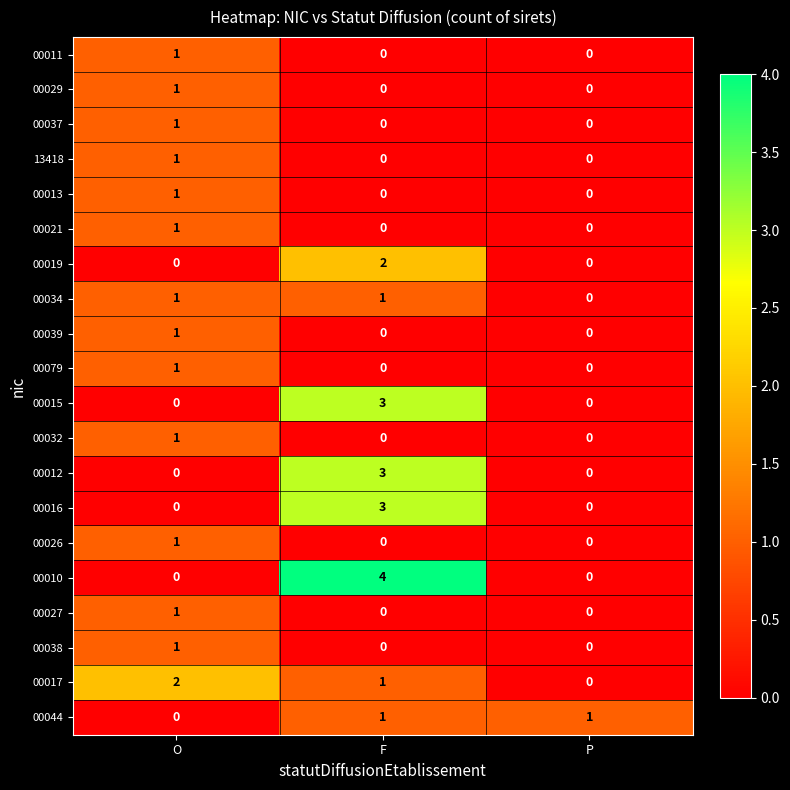

Which label corresponds to the largest value in the chart?

F